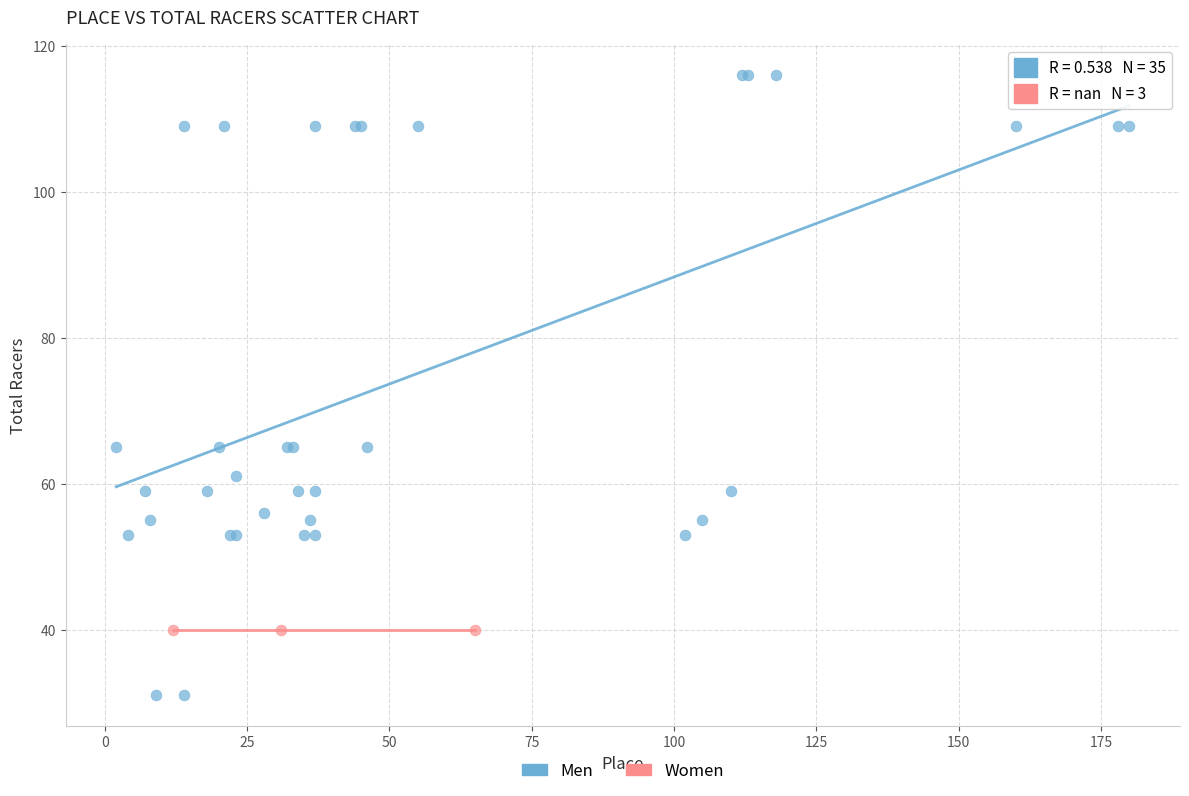

Which series contains the lowest Y value?

Men